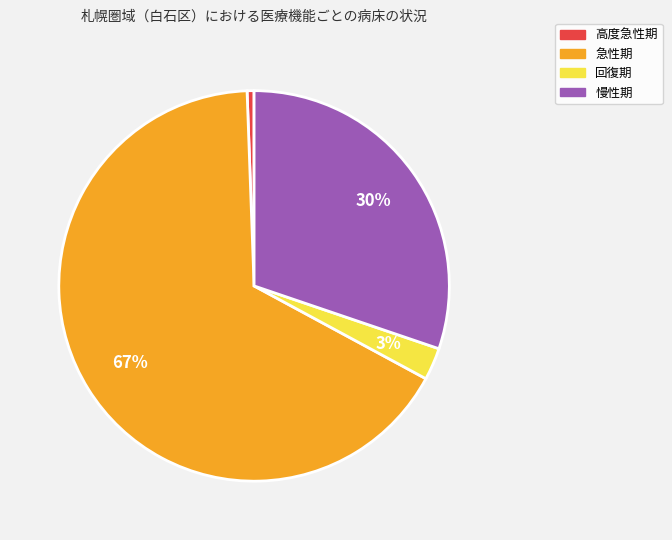

Which has a higher value, 慢性期 or 回復期?

慢性期